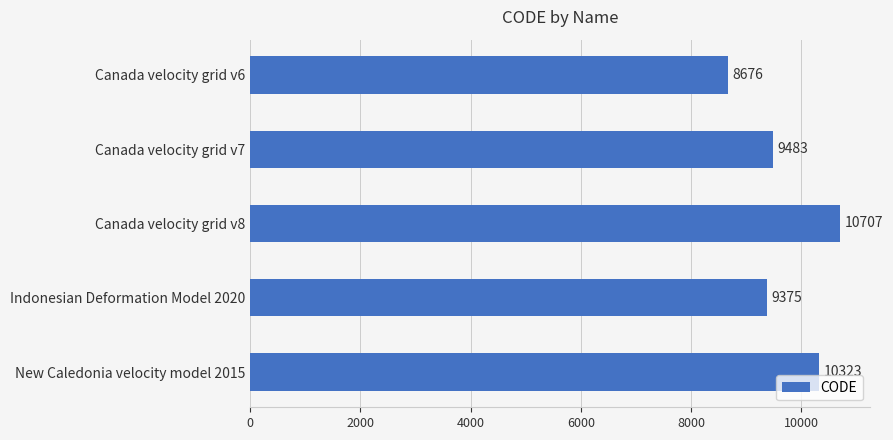

What is the average value?

9713